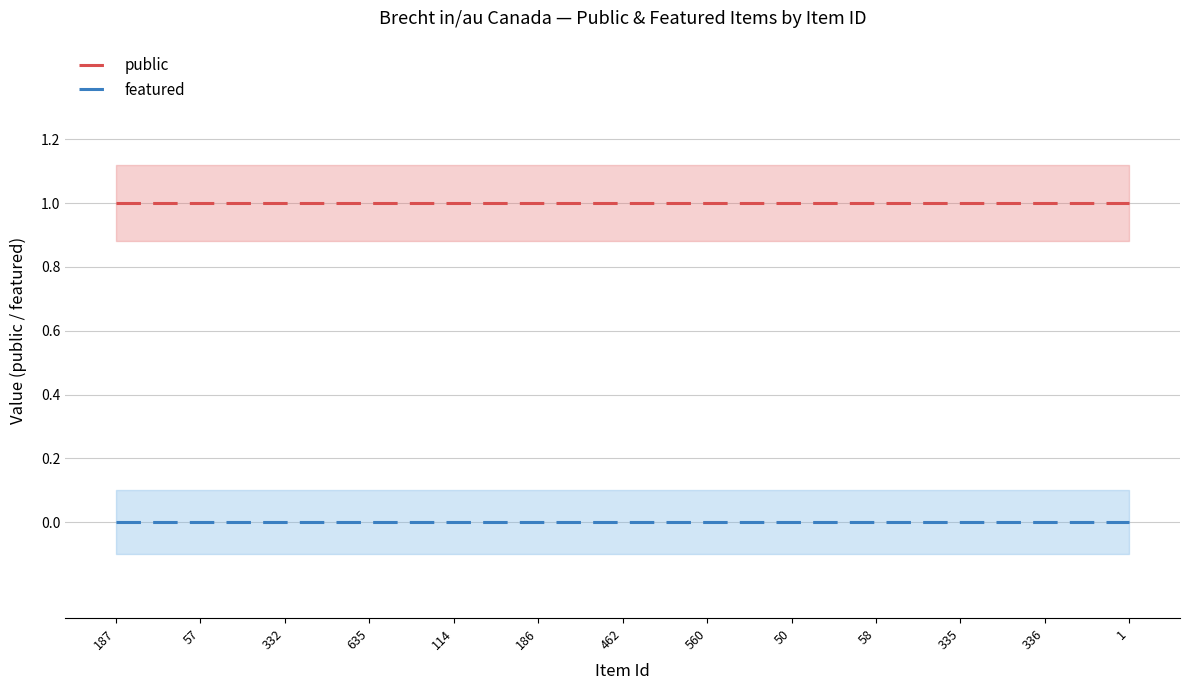

Rank the series at 560 from highest to lowest value.

public, featured